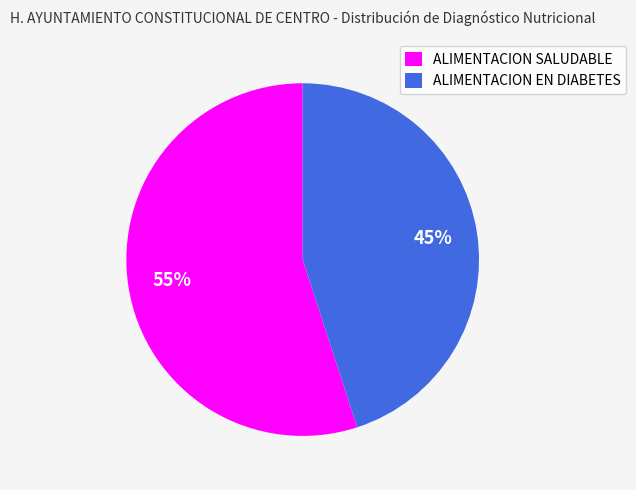

To the nearest percent, what is the average slice percentage?

50%